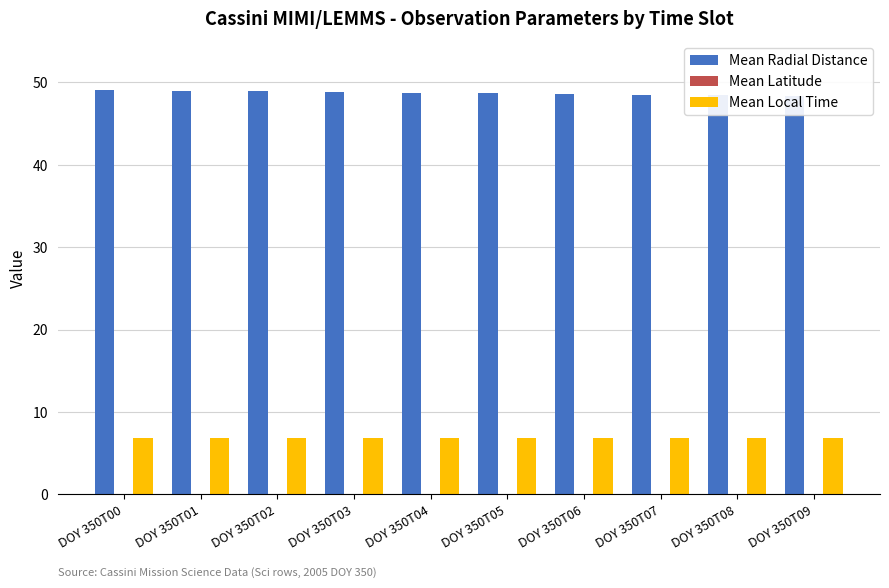

At how many categories does at least one series exceed 6?

10